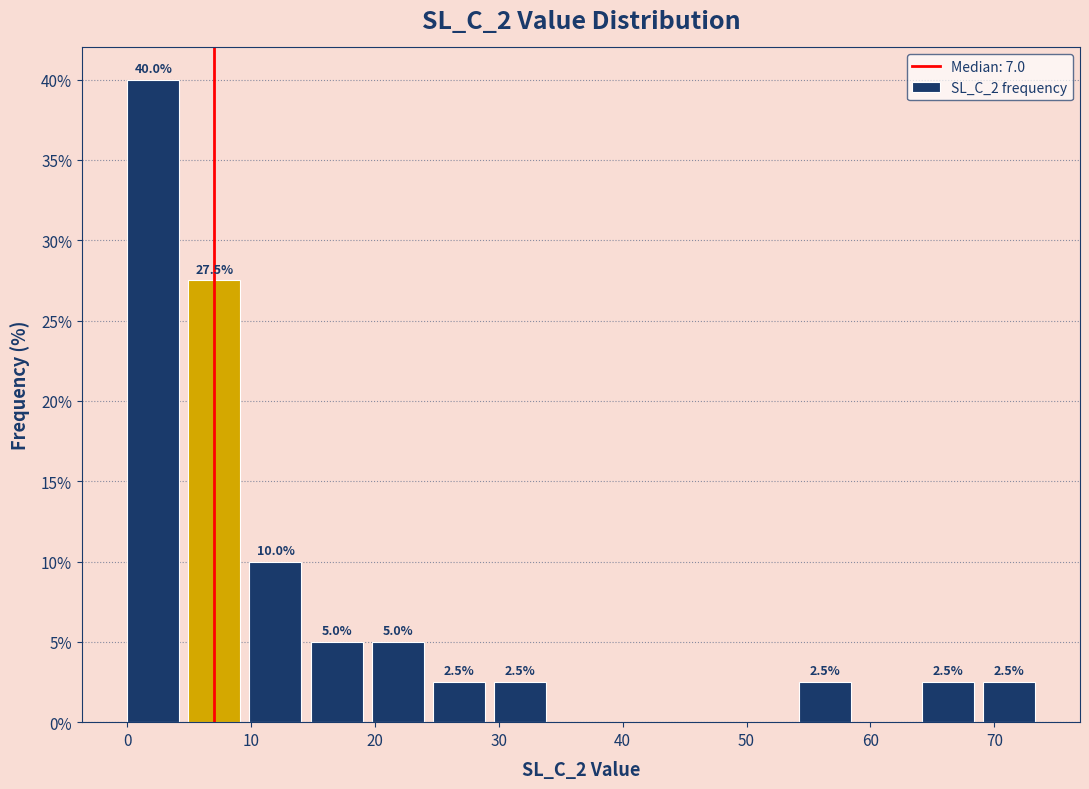

Over which range of the x-axis is the bar tallest?

0 to 5